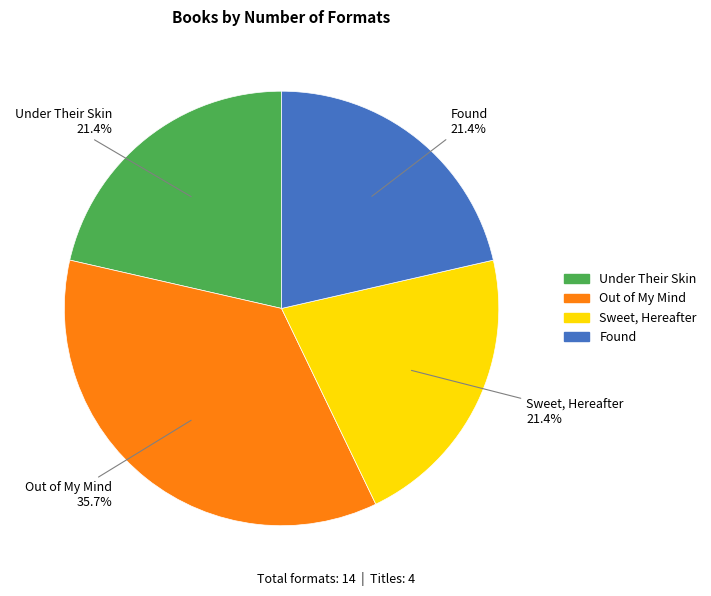

Approximately how many times larger is the value at Under Their Skin compared to Out of My Mind?

0.6